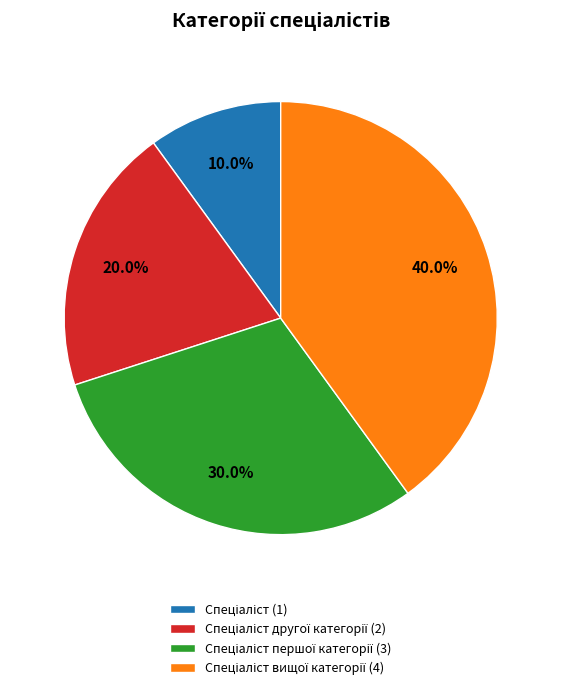

How many slices are in this pie chart?

4